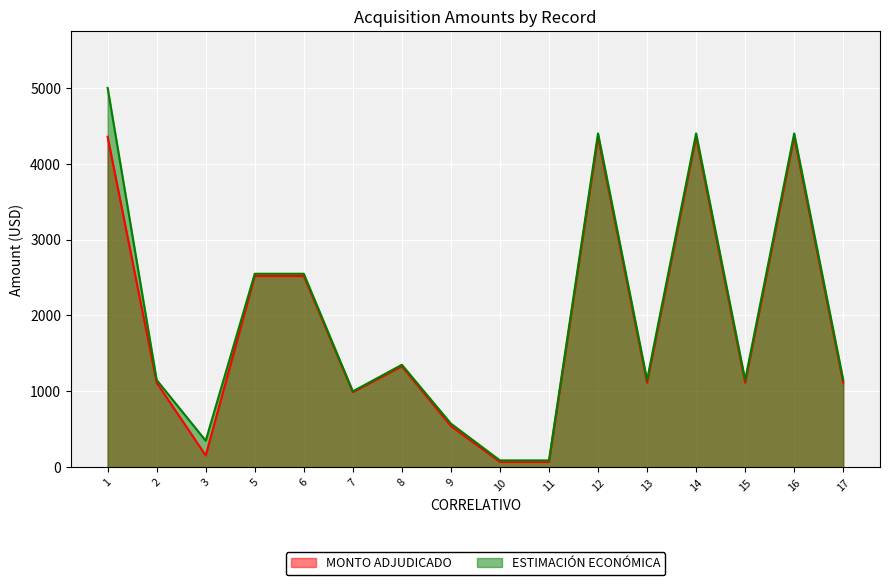

What is the greatest value displayed?

5000.0